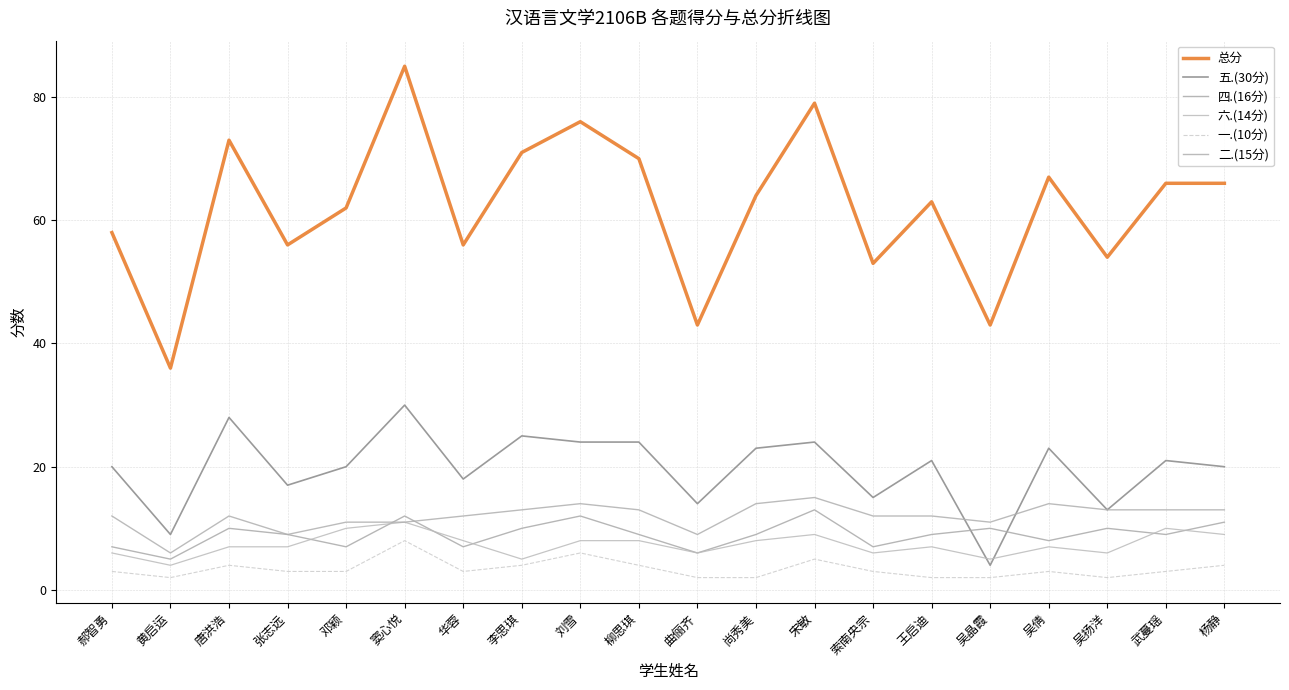

Is this an area chart (filled region under the line)?

No